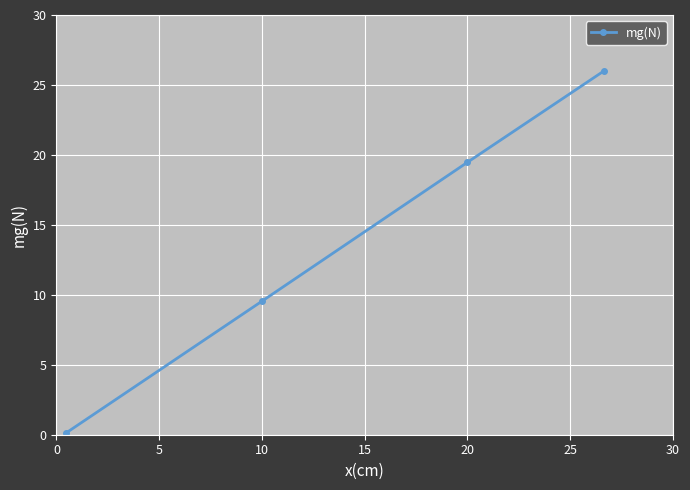

What is the smallest value displayed?

0.1